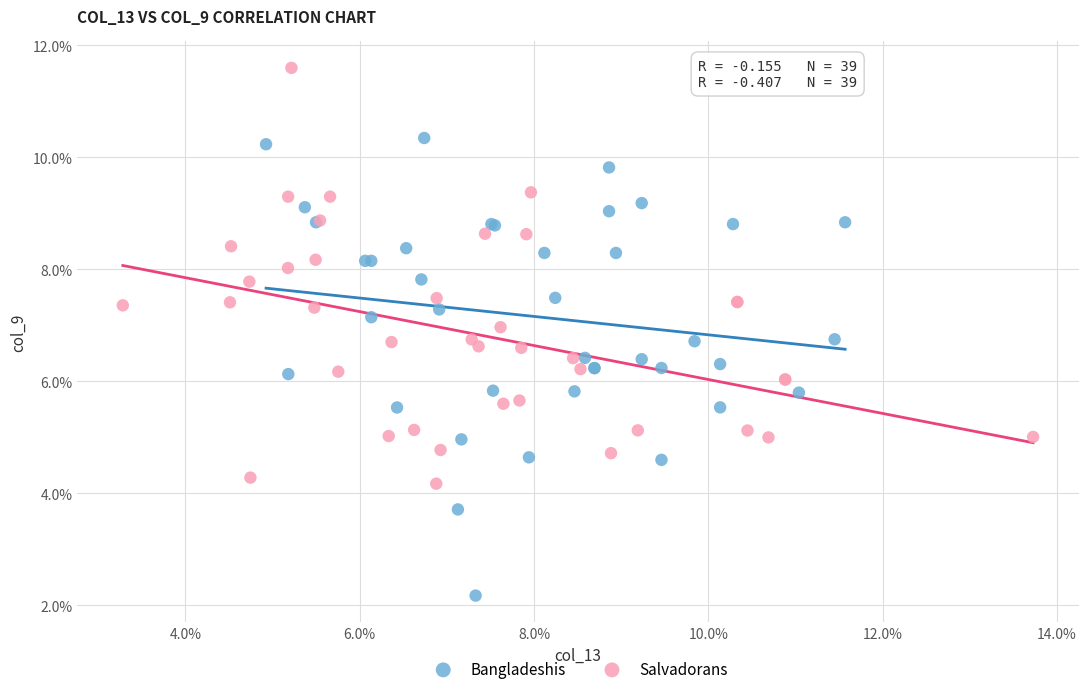

What are all the series names shown in the legend?

Bangladeshis, Salvadorans